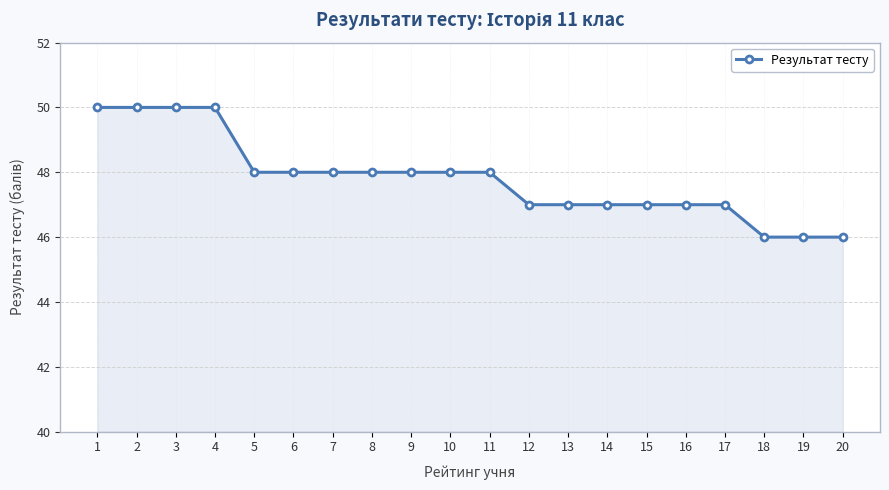

The value at 11 is 48. True or false?

True